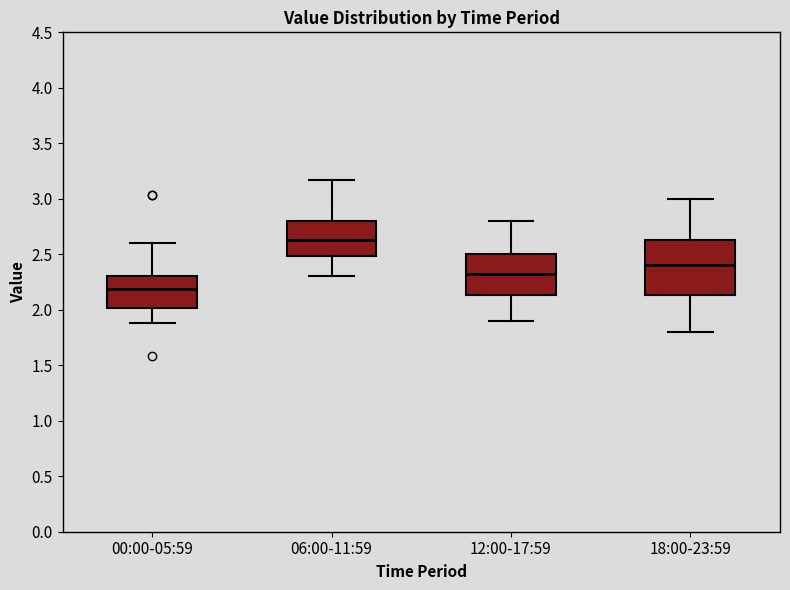

Comparing the boxes themselves (not the whiskers), which one is the tallest?

18:00-23:59